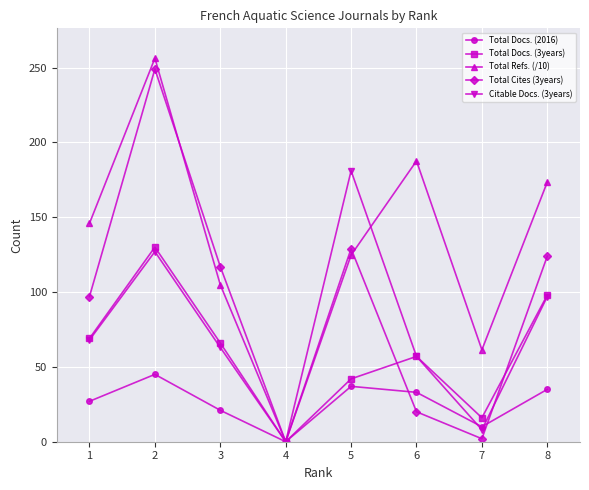

Reading left to right, transcribe all the data shown in this chart.

Total Docs. (2016): 27.0	45.0	21.0	0.0	37.0	33.0	10.0	35.0
Total Docs. (3years): 69.0	130.0	66.0	0.0	42.0	57.0	16.0	98.0
Total Refs. (/10): 145.9	256.2	104.9	0.0	124.7	187.6	61.4	173.5
Total Cites (3years): 97.0	249.0	117.0	0.0	129.0	20.0	2.0	124.0
Citable Docs. (3years): 68.0	127.0	63.0	0.0	181.0	57.0	8.0	97.0